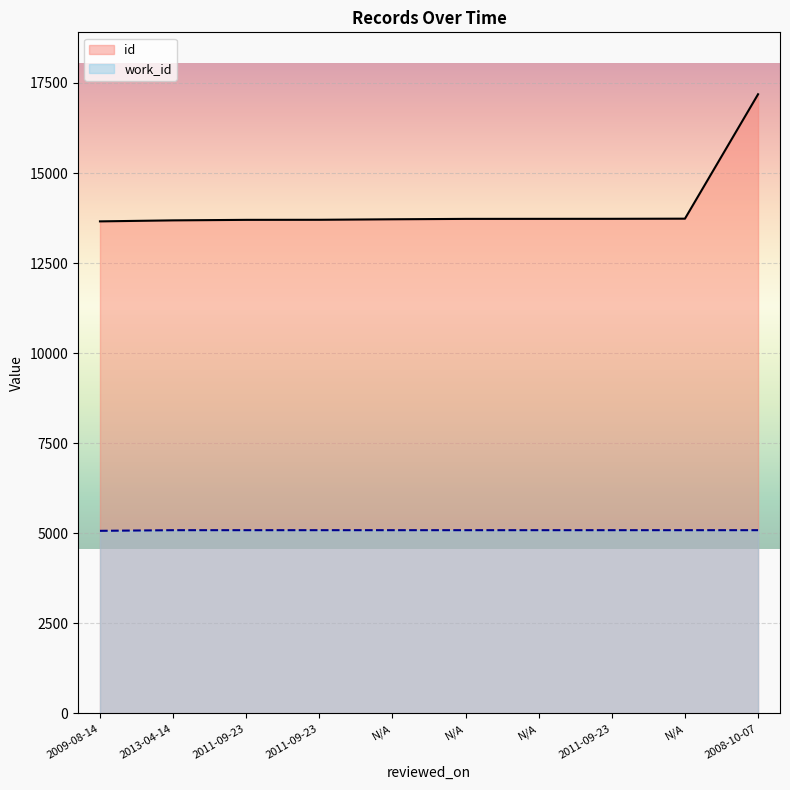

What is the highest value of the id series?

17187